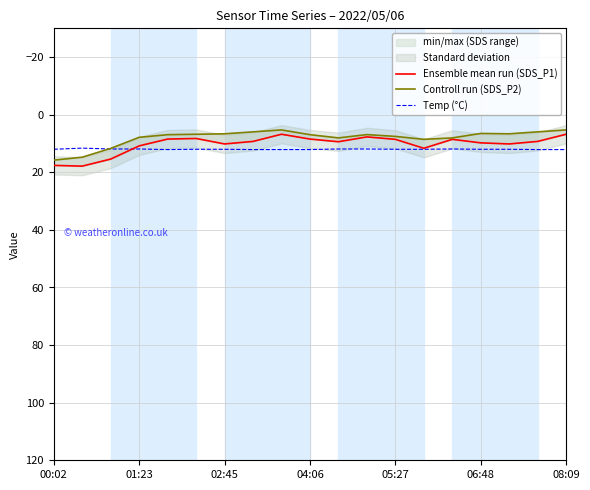

At which category does Controll run (SDS_P2) reach its first local valley?

8